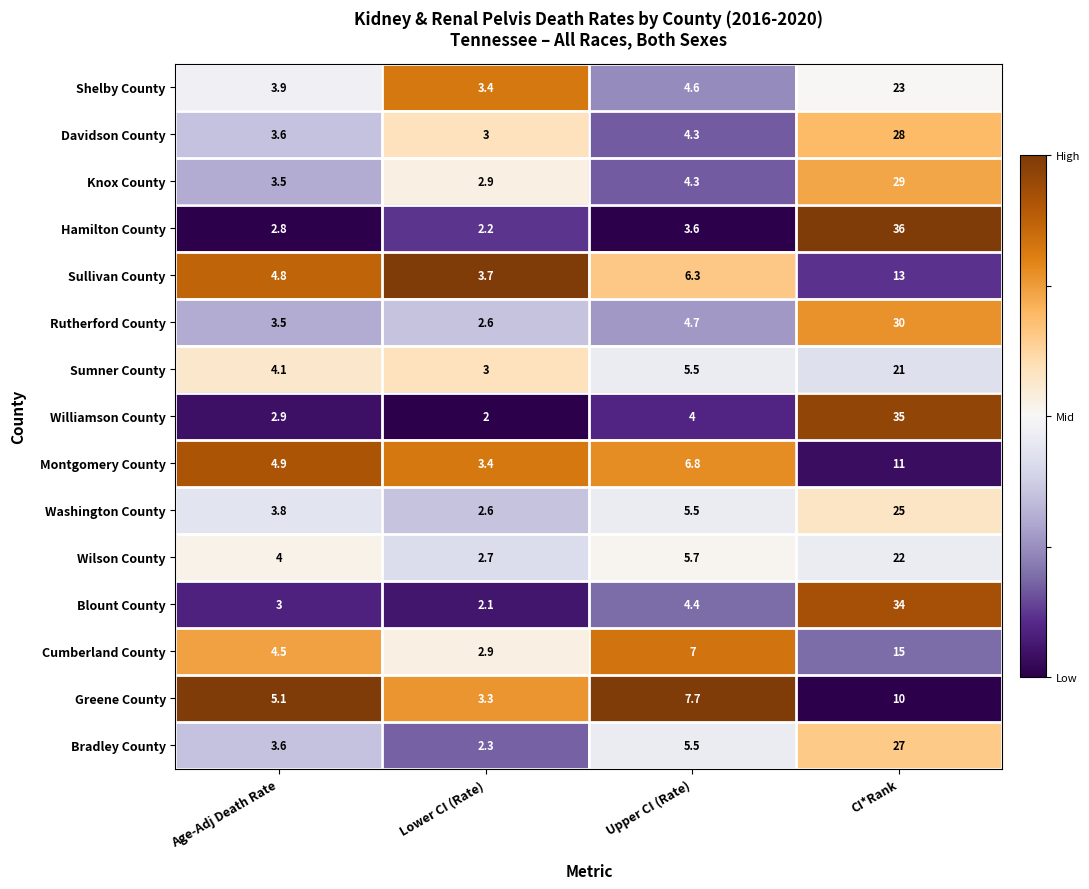

What is the total value across all series at Lower CI (Rate)?

42.1